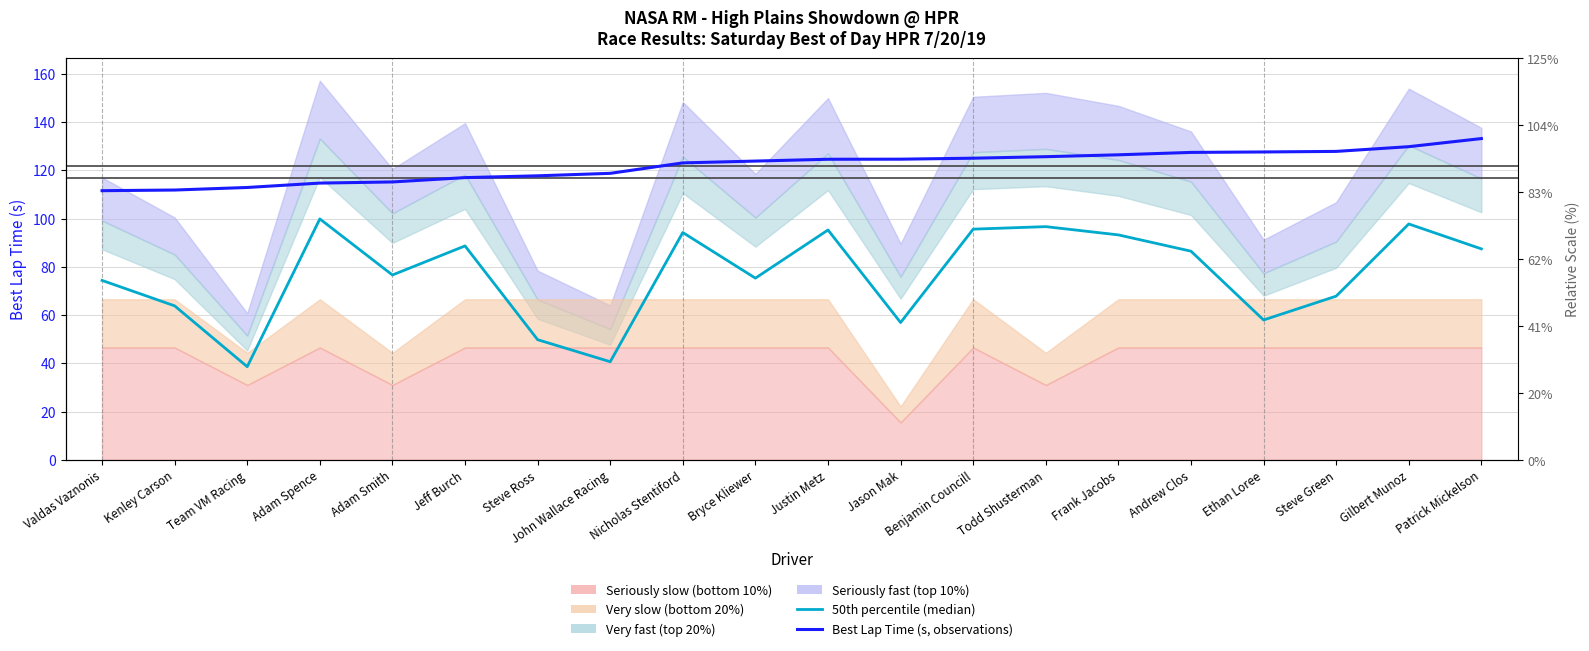

True or false: Best Lap Time (s) and 50th percentile (median) intersect in this chart.

False